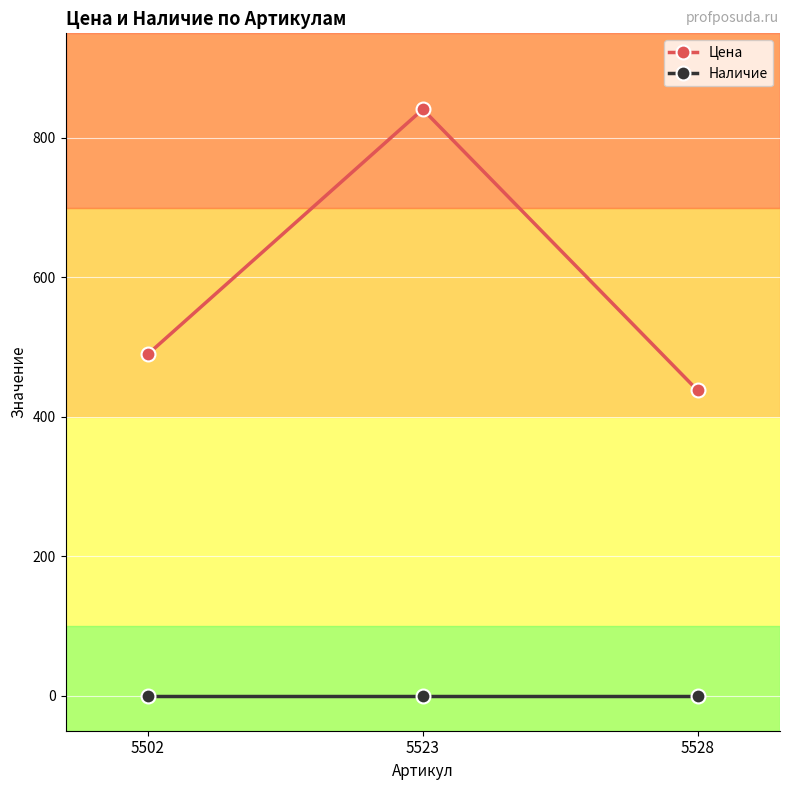

The Наличие series shows 0 at 5523. True or false?

True